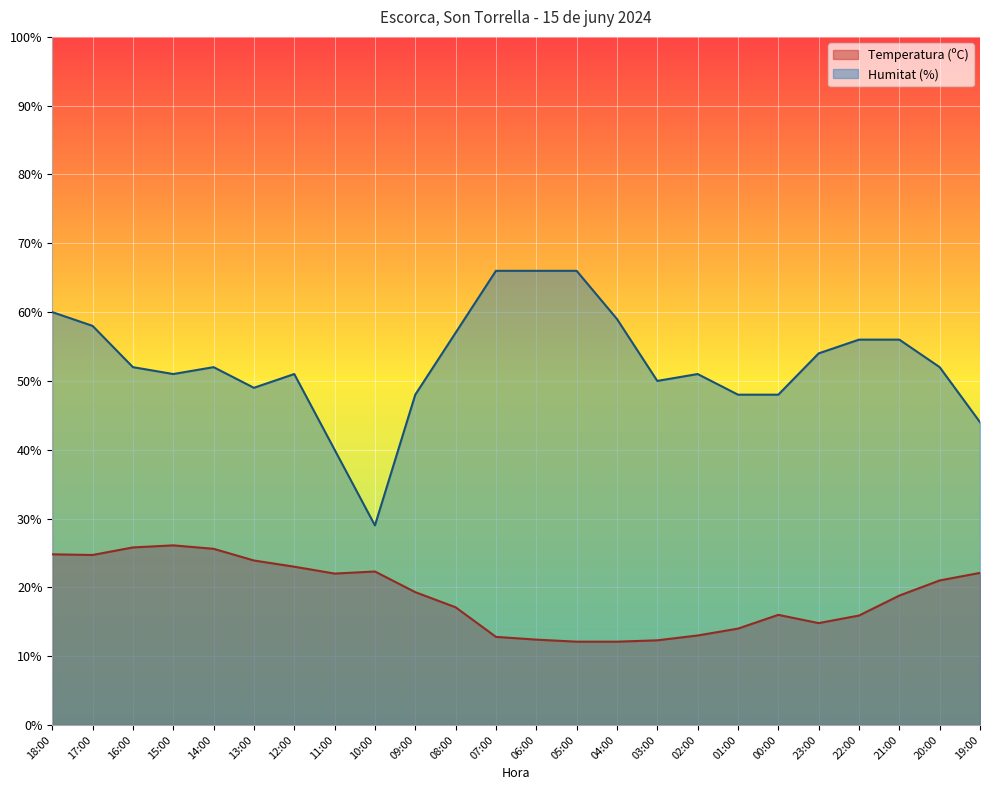

What is the label of the 13th point from the right?

07:00